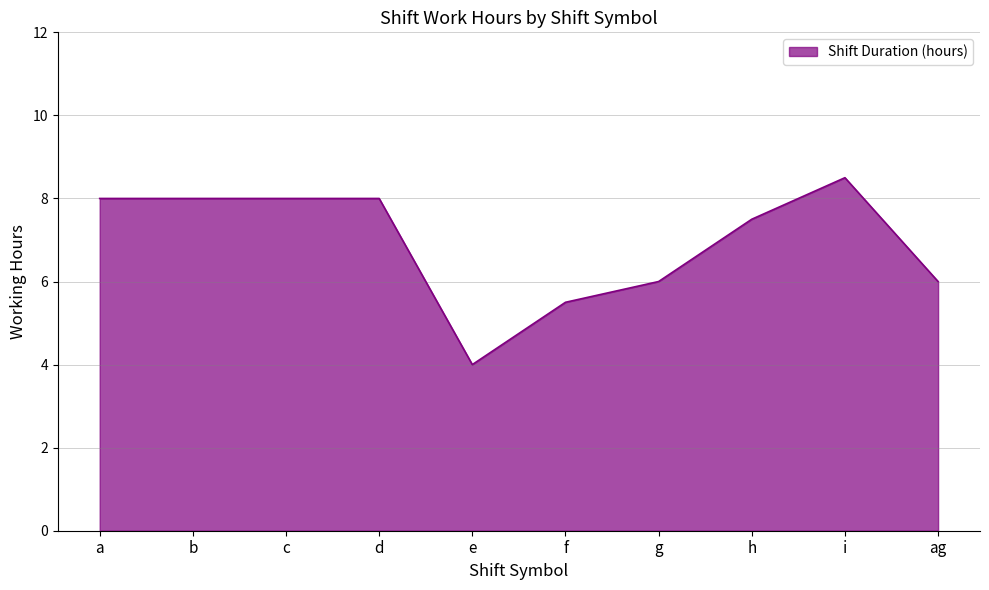

What is the average value?

7.0